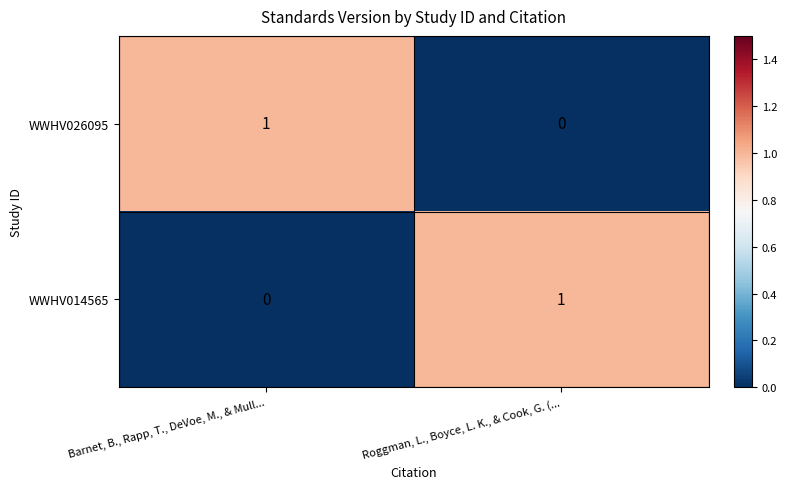

At which label is WWHV014565 closest to 0?

Barnet, B., Rapp, T., DeVoe, M., & Mull...